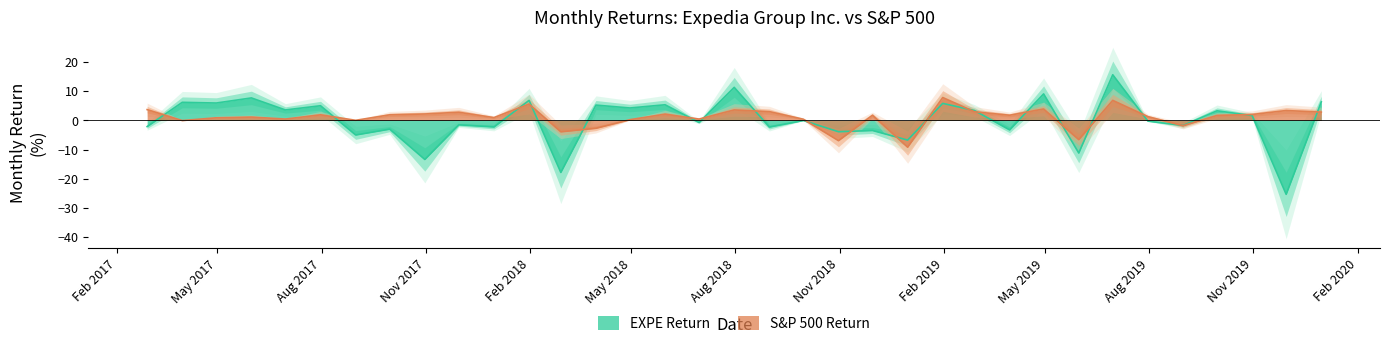

How many interior local peaks does the EXPE Return series have?

15